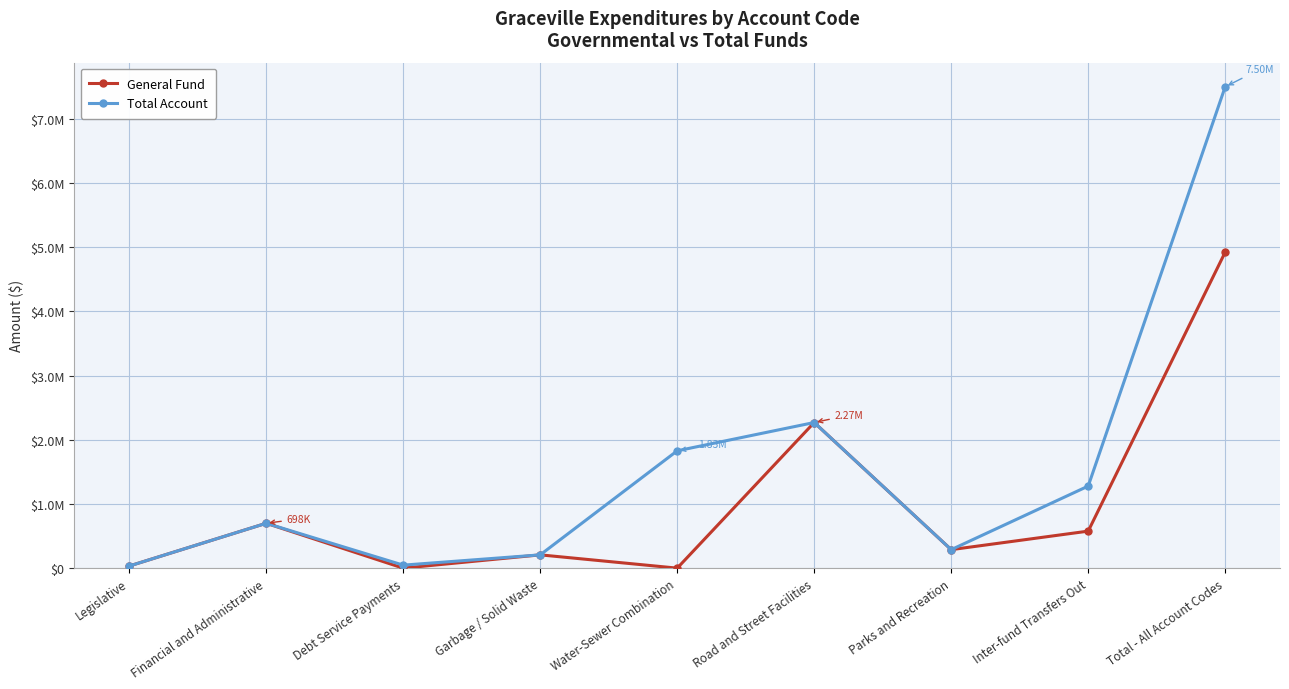

At which category is the sum across all series the highest?

Total - All Account Codes